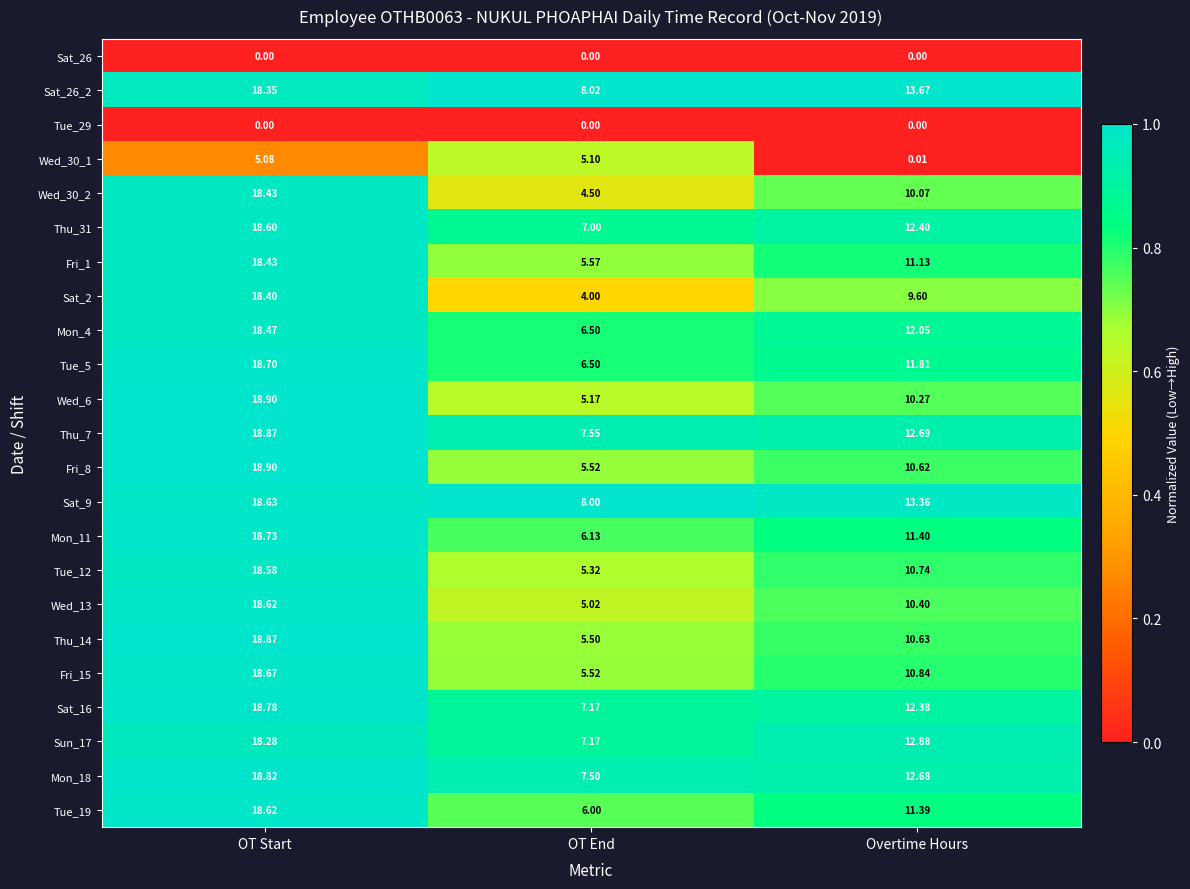

At which category is the sum across all series the highest?

OT Start